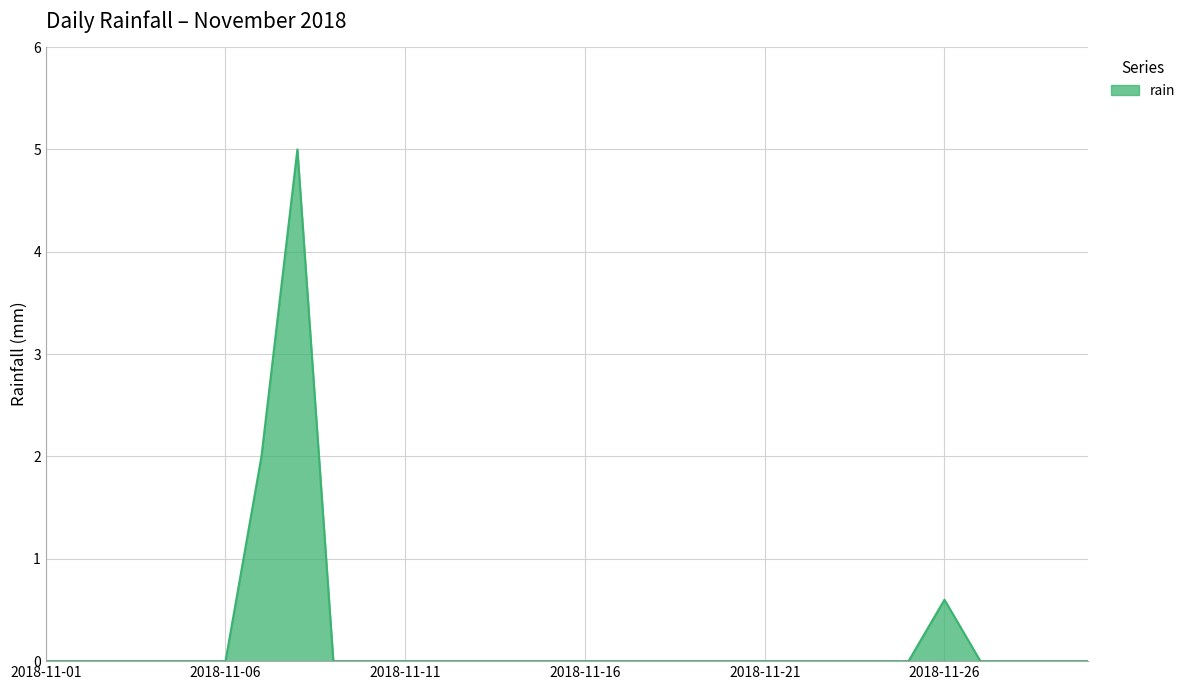

What is the greatest value displayed?

5.0